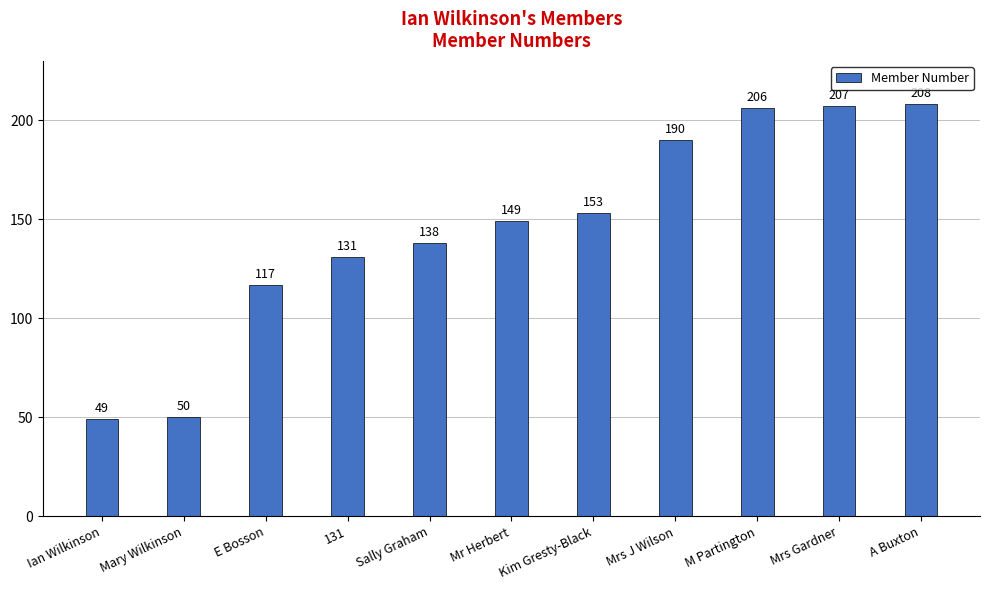

Rank the categories by value from highest to lowest.

A Buxton, Mrs Gardner, M Partington, Mrs J Wilson, Kim Gresty-Black, Mr Herbert, Sally Graham, 131, E Bosson, Mary Wilkinson, Ian Wilkinson